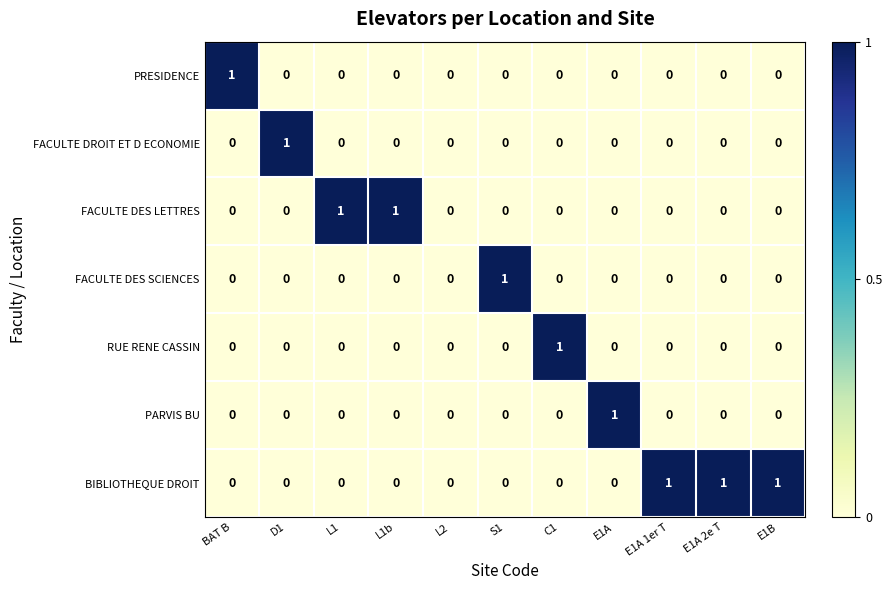

Count the FACULTE DES SCIENCES values in the range 0 to 1.

11